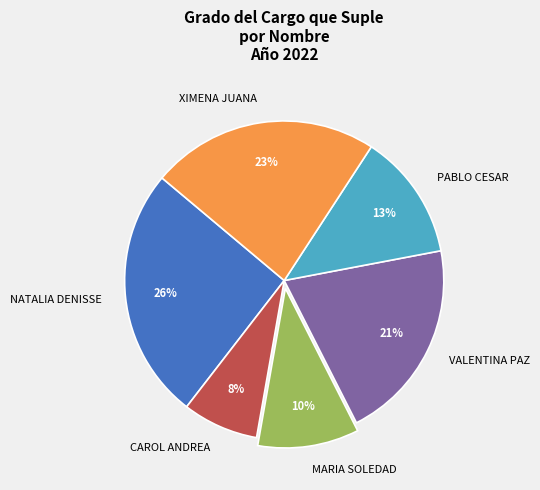

How many segments does this pie chart have?

6